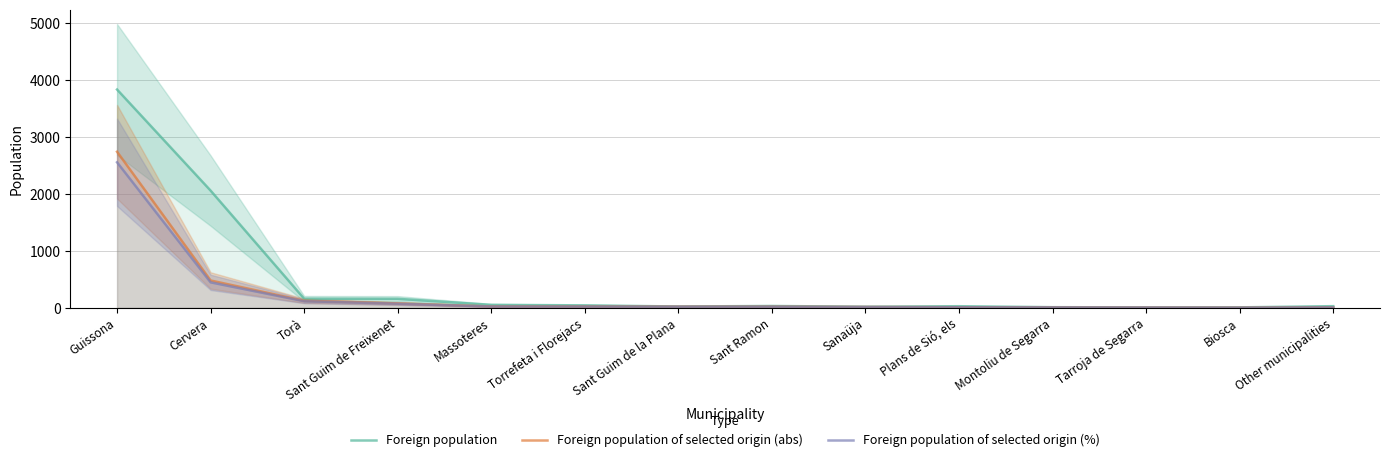

Which has a higher value, Sant Guim de Freixenet or Biosca?

Sant Guim de Freixenet